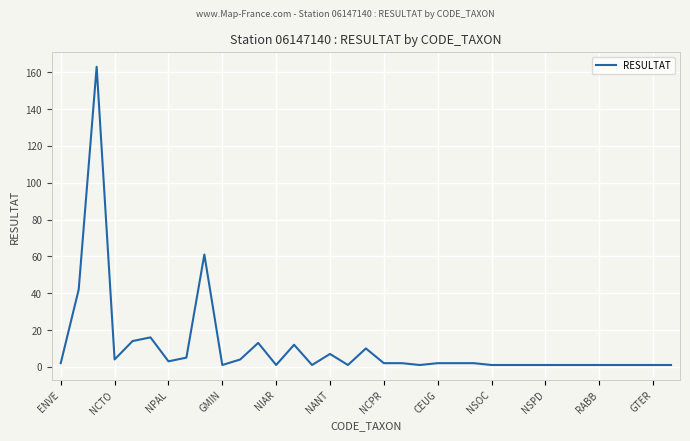

What is the greatest value displayed?

163